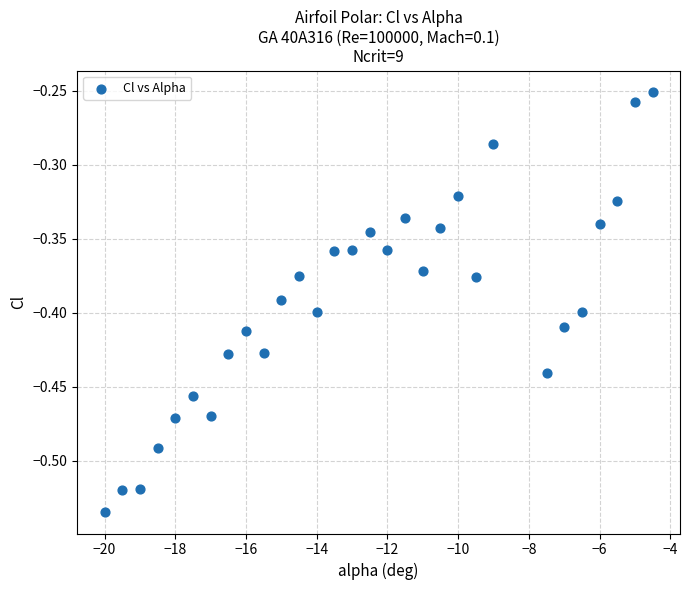

What is the range of Y values (max minus min)?

0.3